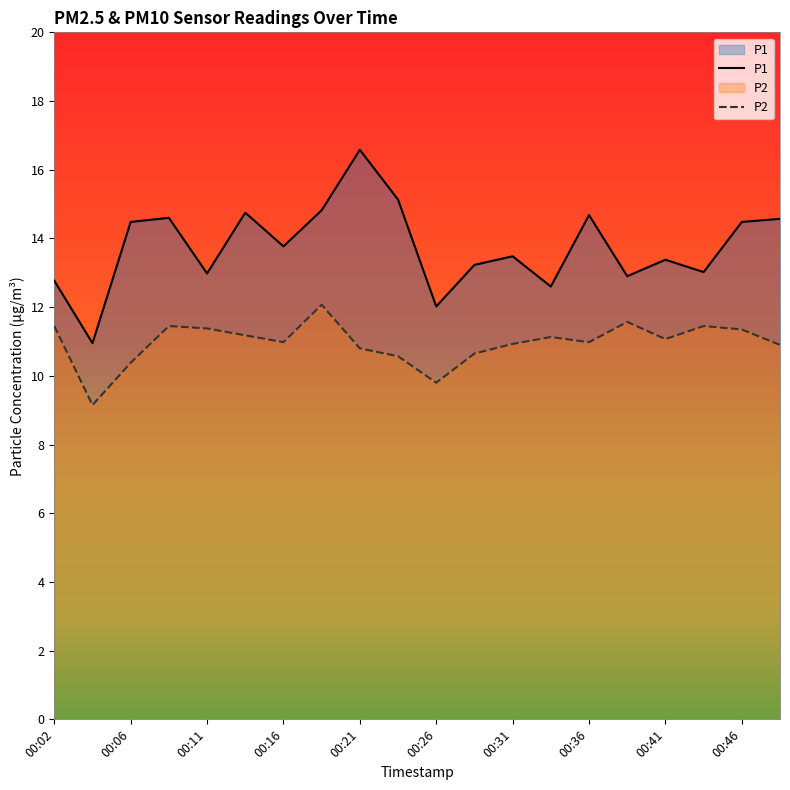

Which series has the largest range (max minus min)?

P1